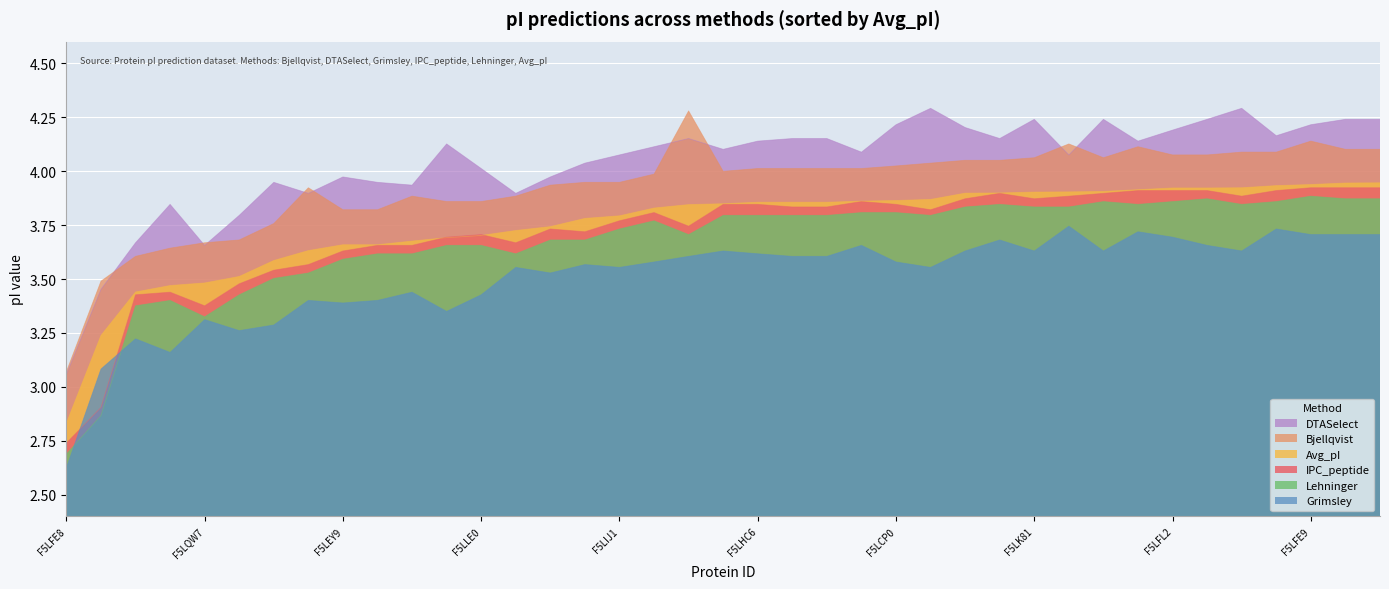

True or false: DTASelect and Avg_pI intersect in this chart.

False